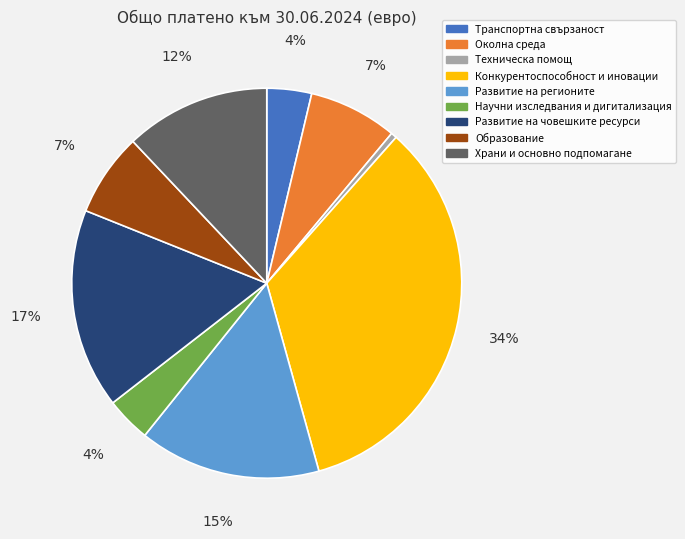

How many slices are in this pie chart?

9